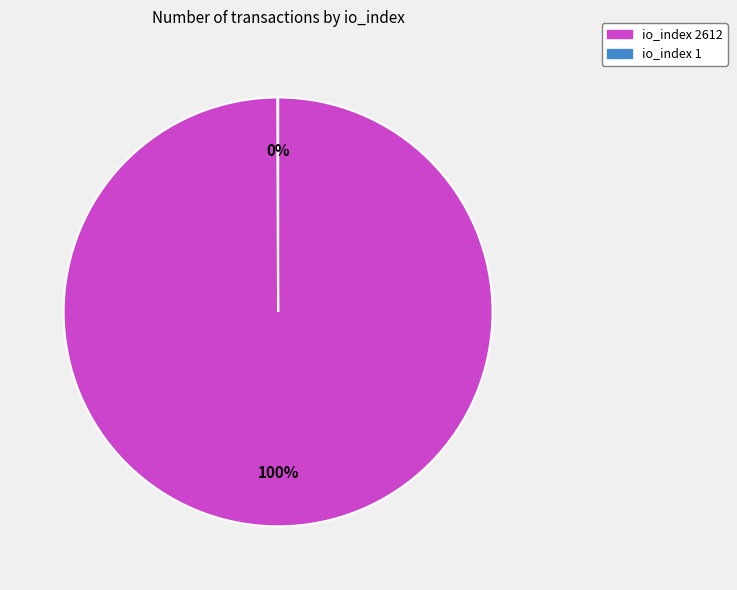

To the nearest percent, what is the difference between the largest and smallest slice percentages?

100%